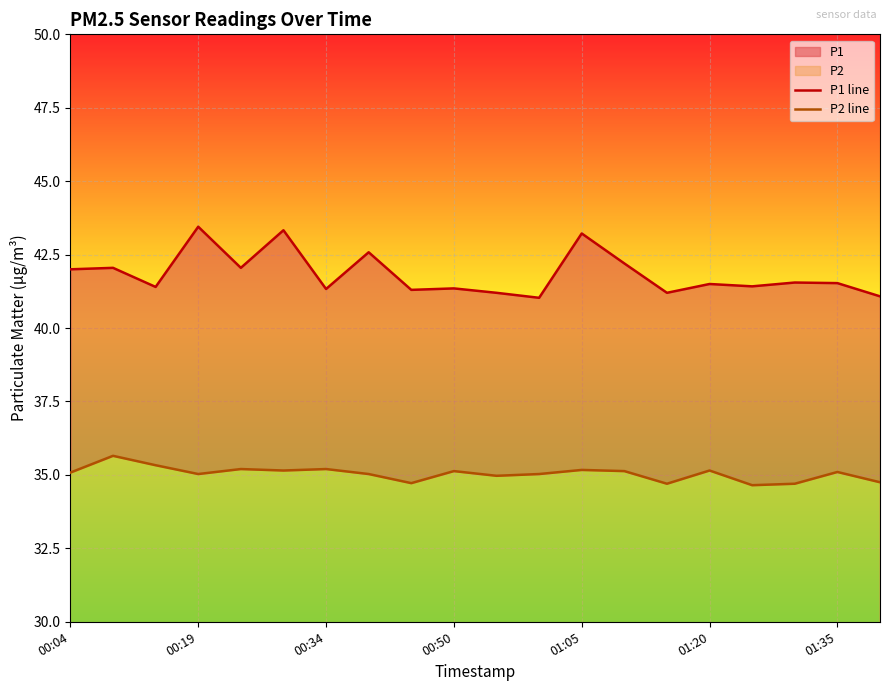

Between 01:05 and 18, which series saw the biggest shift?

P1 line